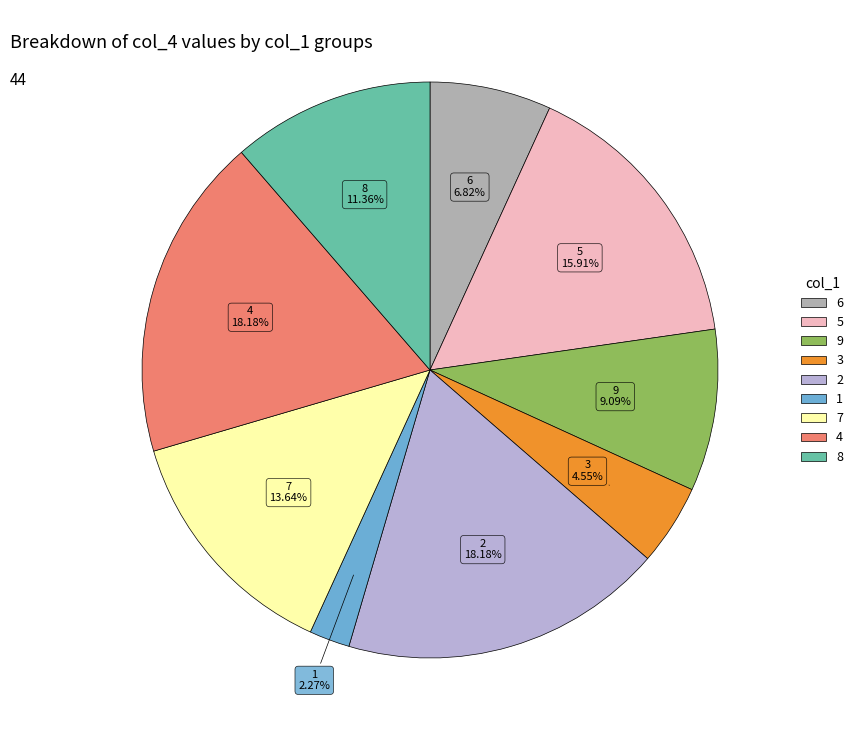

Approximately how many times larger is the value at 8 compared to 4?

0.6